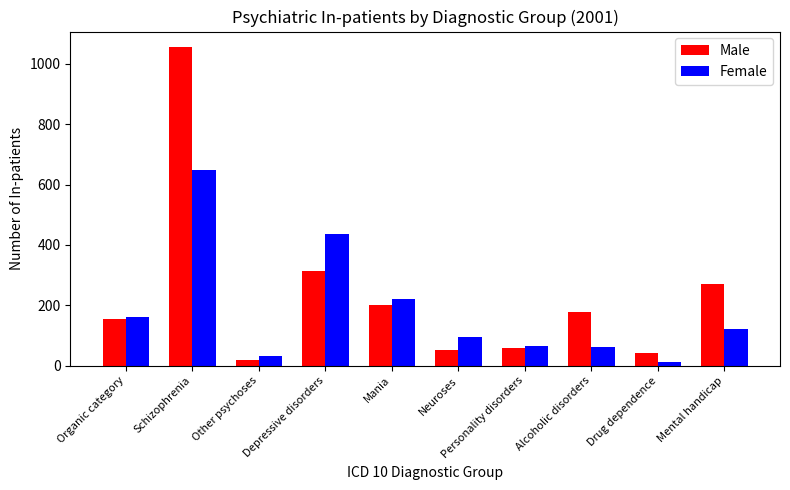

What is the difference between the Male values at Schizophrenia and Depressive disorders?

740